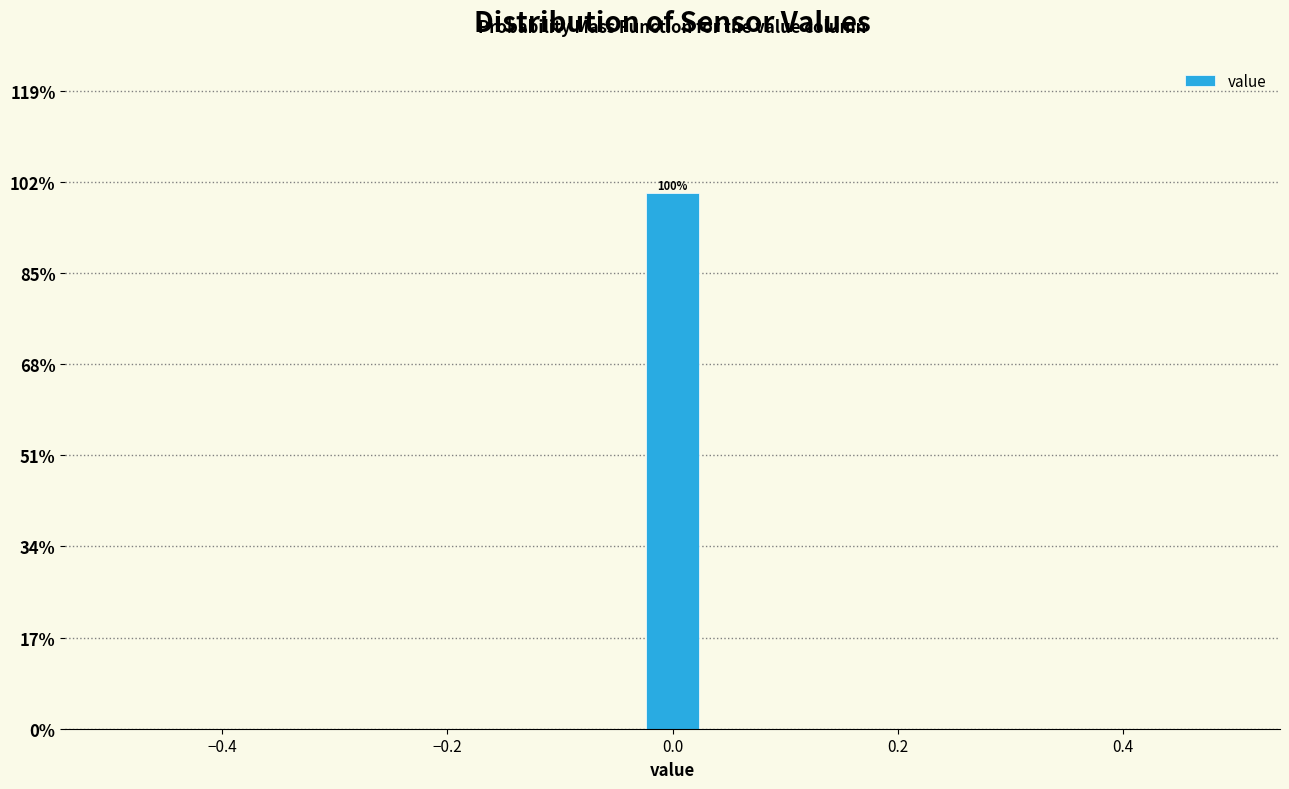

Read against the x-axis, roughly where is the centre of the tallest bar?

0.00